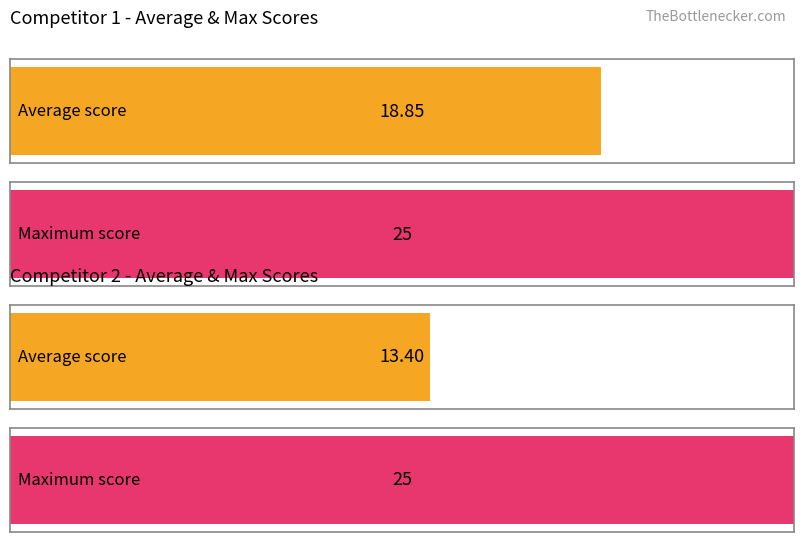

Does the chart contain stacked bars?

No